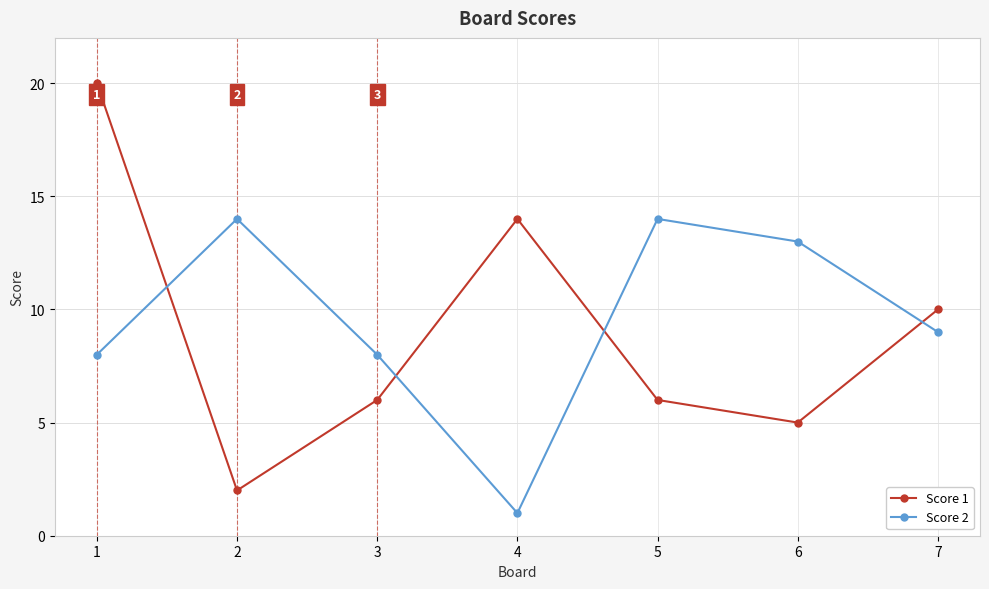

Where do Score 1 and Score 2 first cross each other?

1 and 2